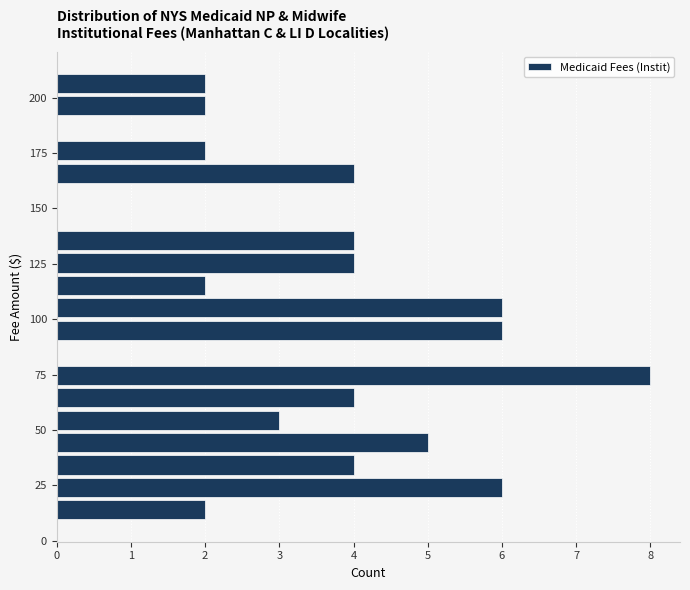

Read against the y-axis, roughly where is the centre of the longest bar?

75